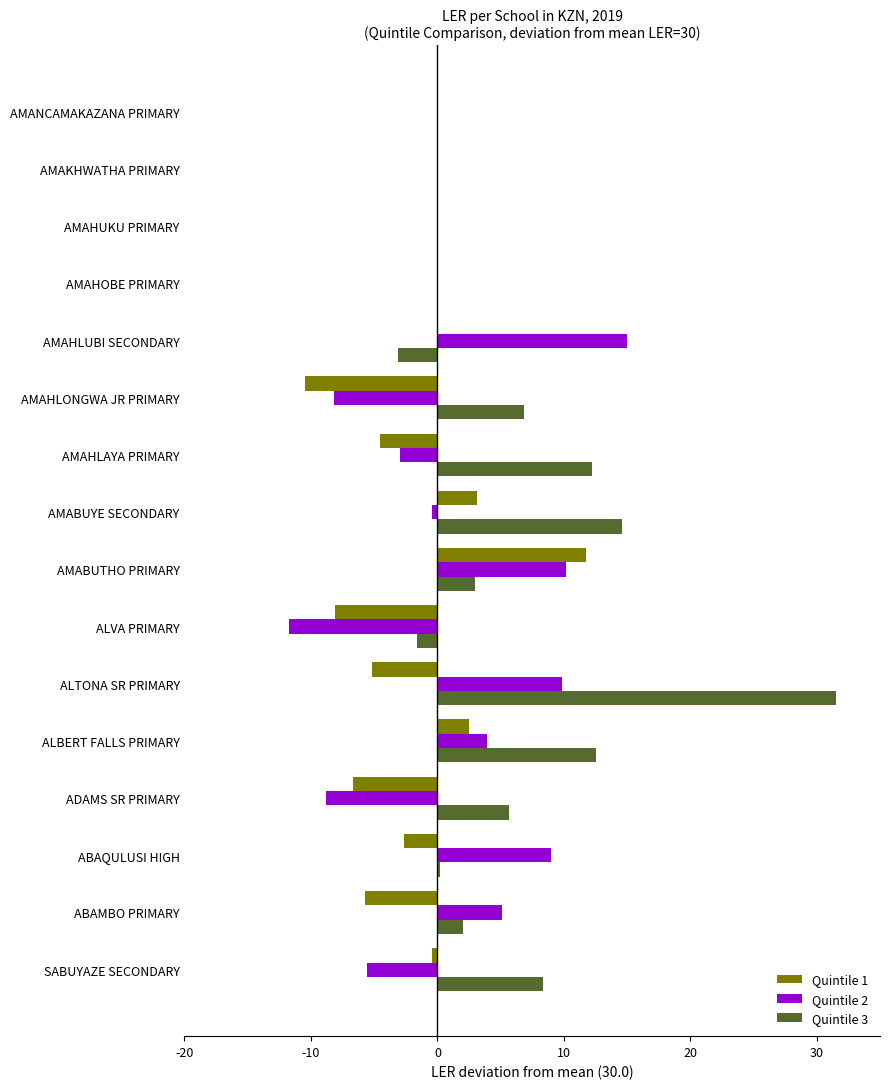

Which series has the largest total across all categories?

Quintile 3